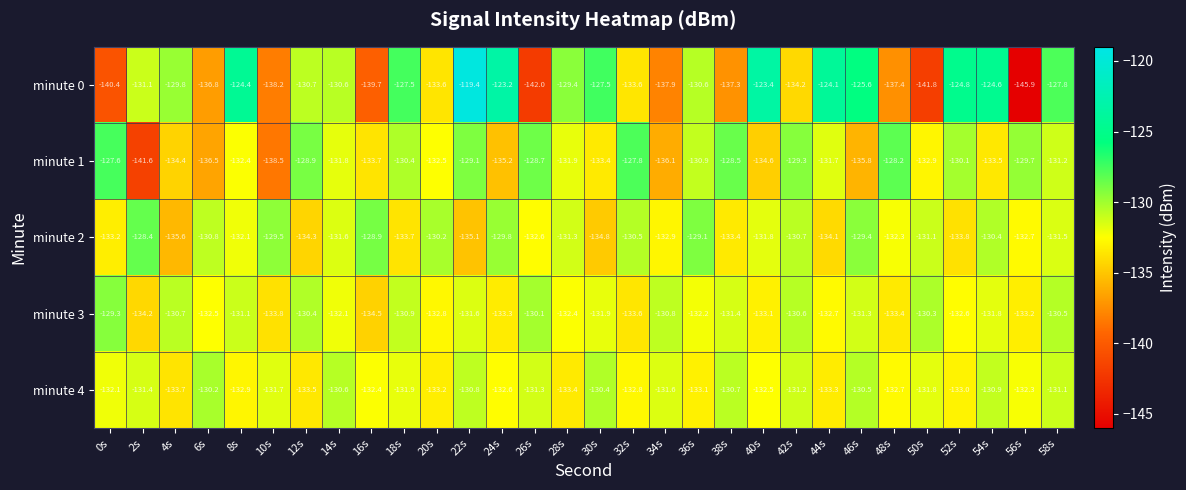

At which label does minute 4 first exceed -131?

6s